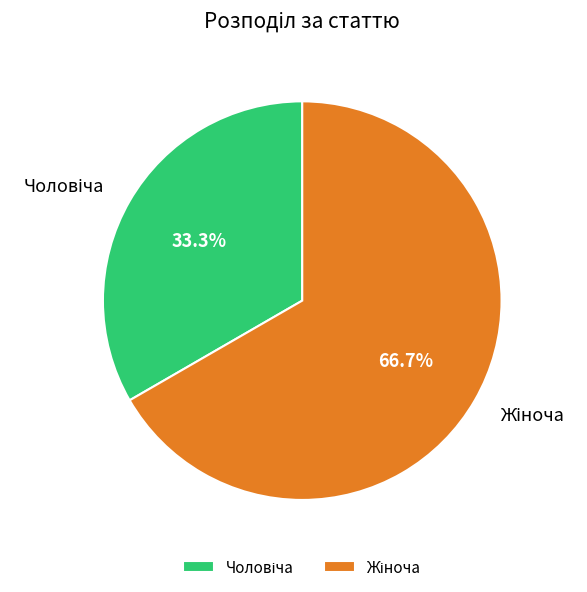

How many segments does this pie chart have?

2